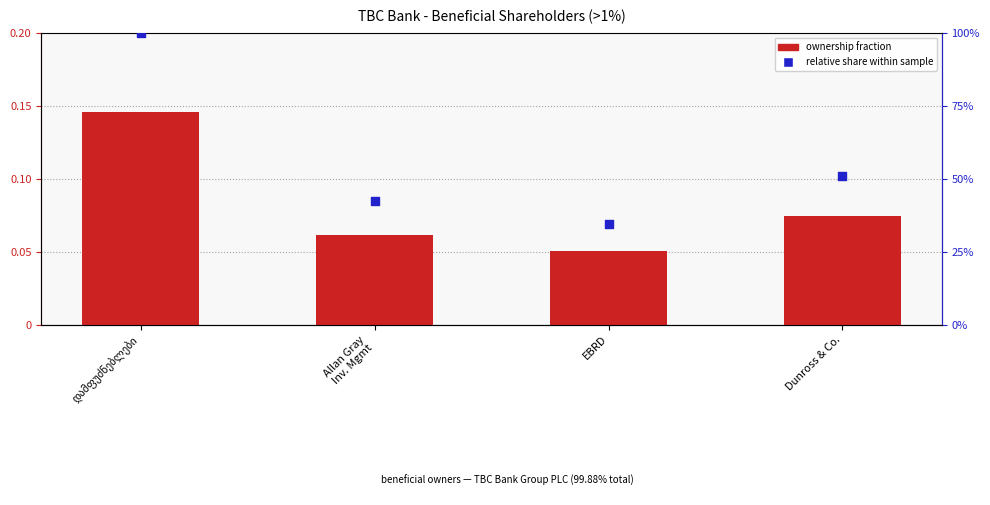

Which series reaches the minimum Y coordinate?

ownership fraction